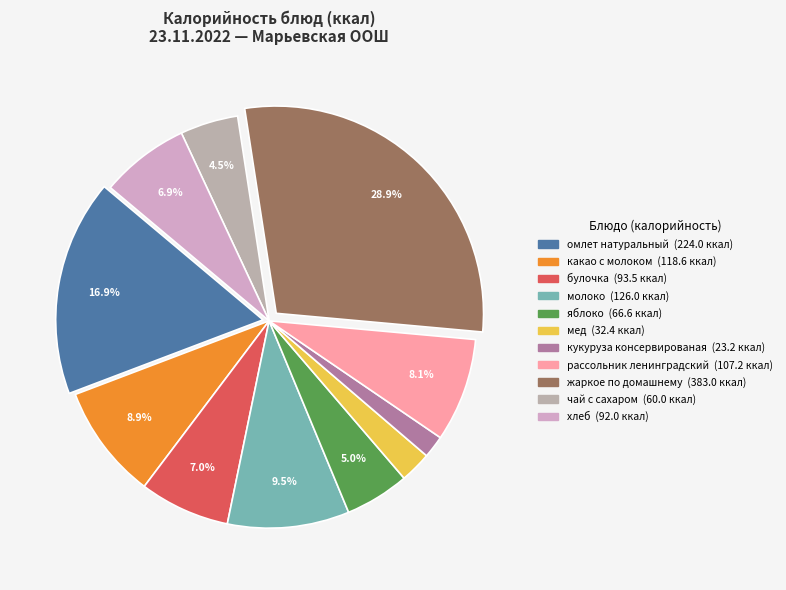

How much of the chart is everything except кукуруза консервированая?

98.3%